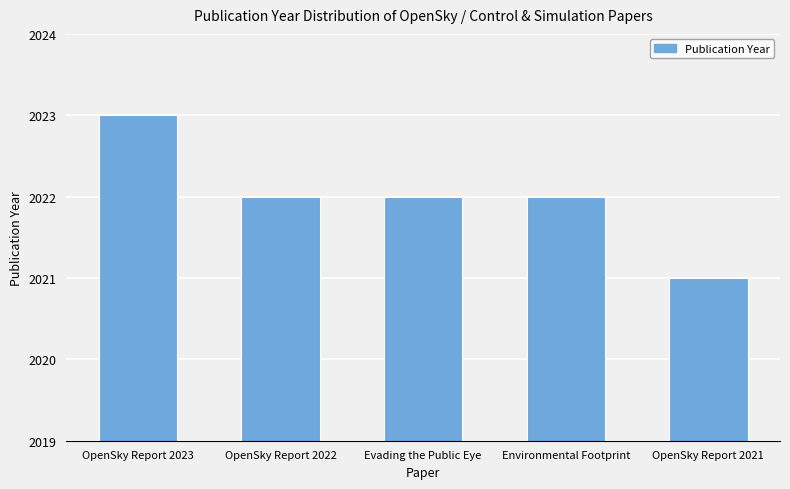

True or false: the data shows 2021 at OpenSky Report 2021.

True